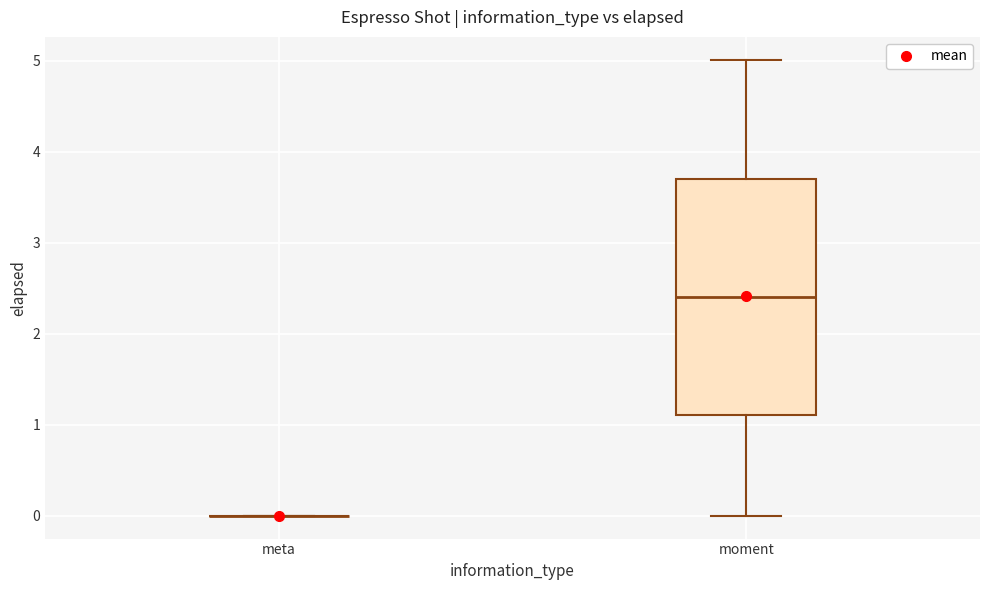

Reading left to right, read every box against the y-axis: the position of its median line, the range the box covers, and the ends of its whiskers. The values are not printed on the chart, so give them approximately, as read against the axis.

meta: box collapsed to a line at 0.0, whiskers 0.0 to 0.0
moment: median 2.4, box 1.1 to 3.7, whiskers 0.0 to 5.0